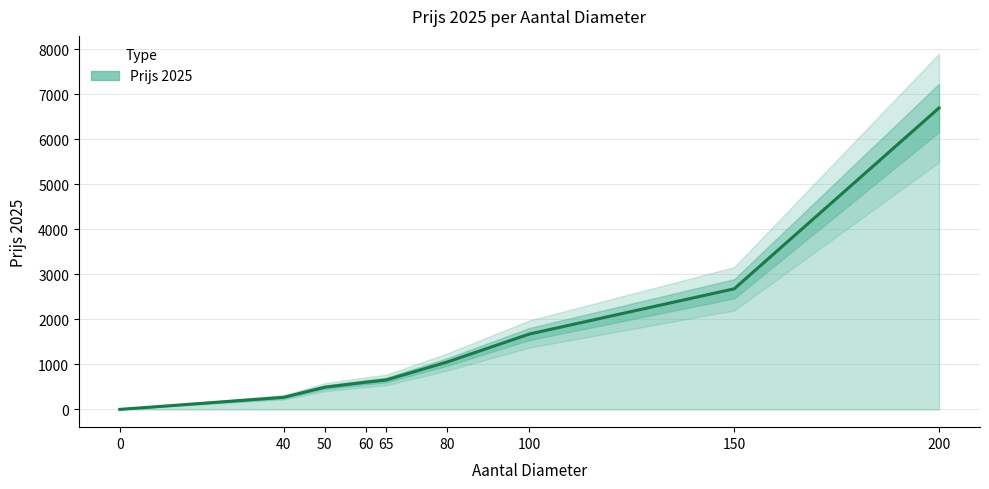

What is the difference between the maximum and minimum values?

6698.0